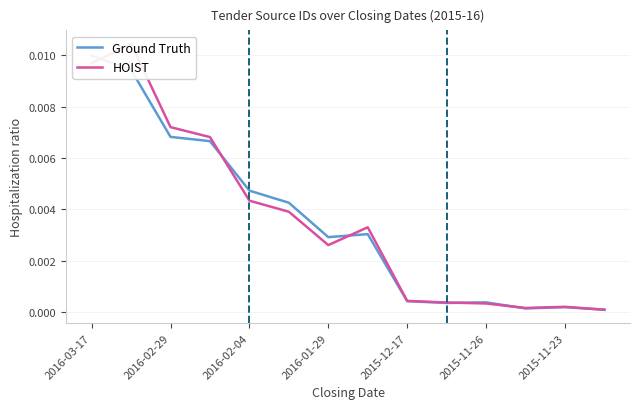

How many times do Ground Truth and HOIST cross each other?

6